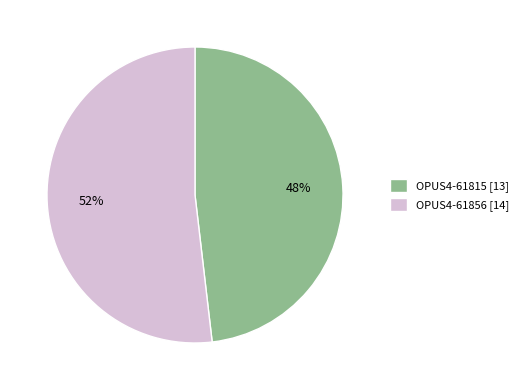

Does any single category account for the majority?

Yes